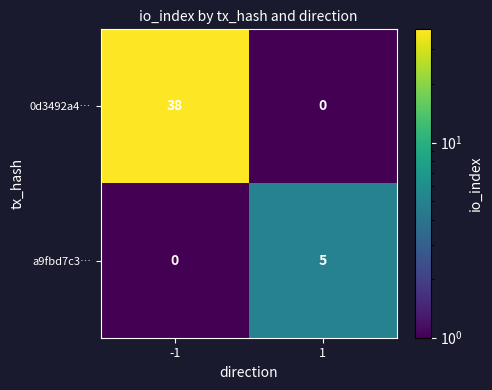

What is the average value of the 0d3492a4… series?

19